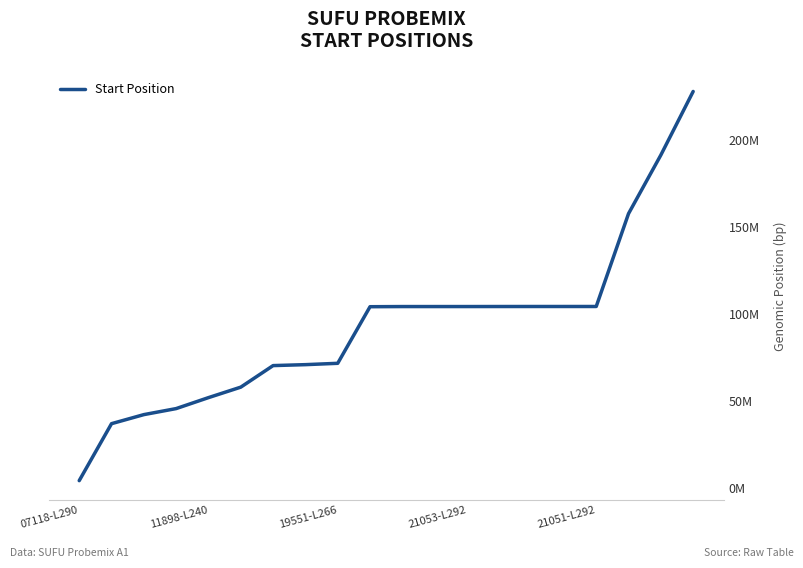

How many series are shown in this chart?

1